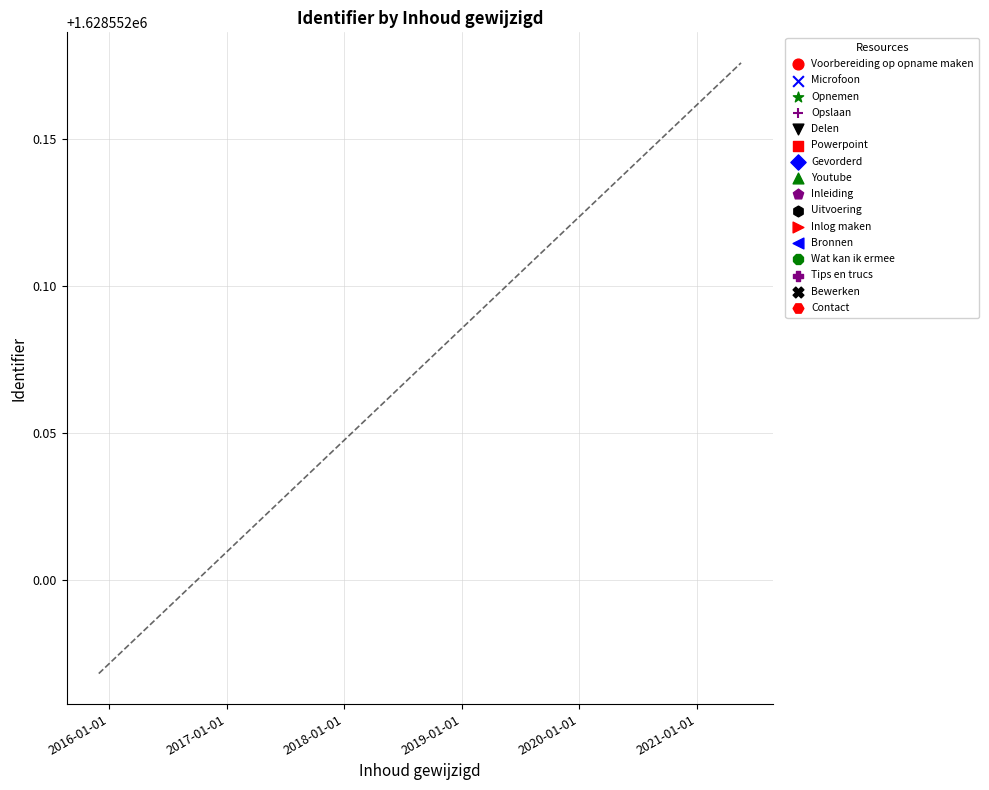

What is the change in value from Inlog maken to Powerpoint?

+15